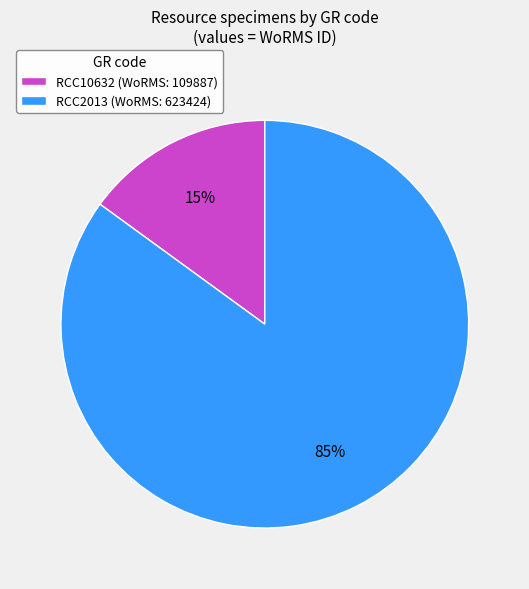

Do RCC10632 and RCC2013 together represent more than half of the pie?

Yes